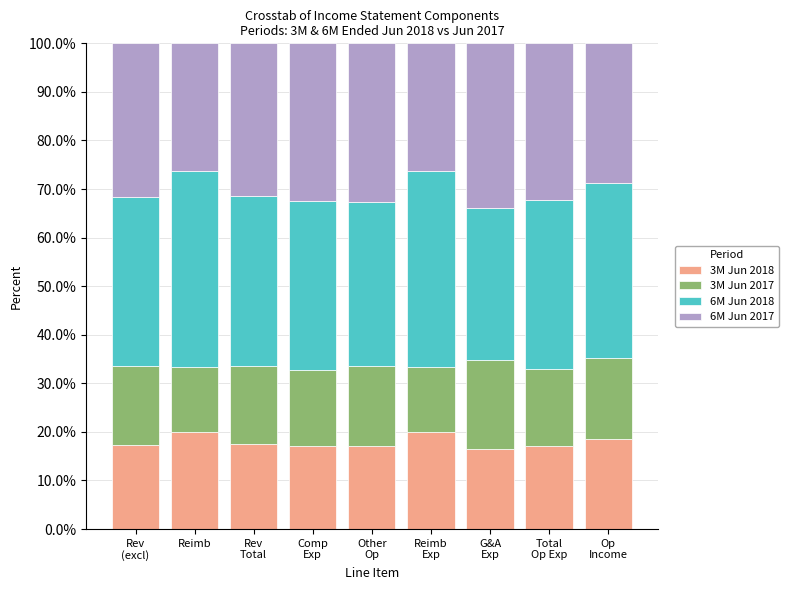

What are all the series names shown in the legend?

3M Jun 2018, 3M Jun 2017, 6M Jun 2018, 6M Jun 2017